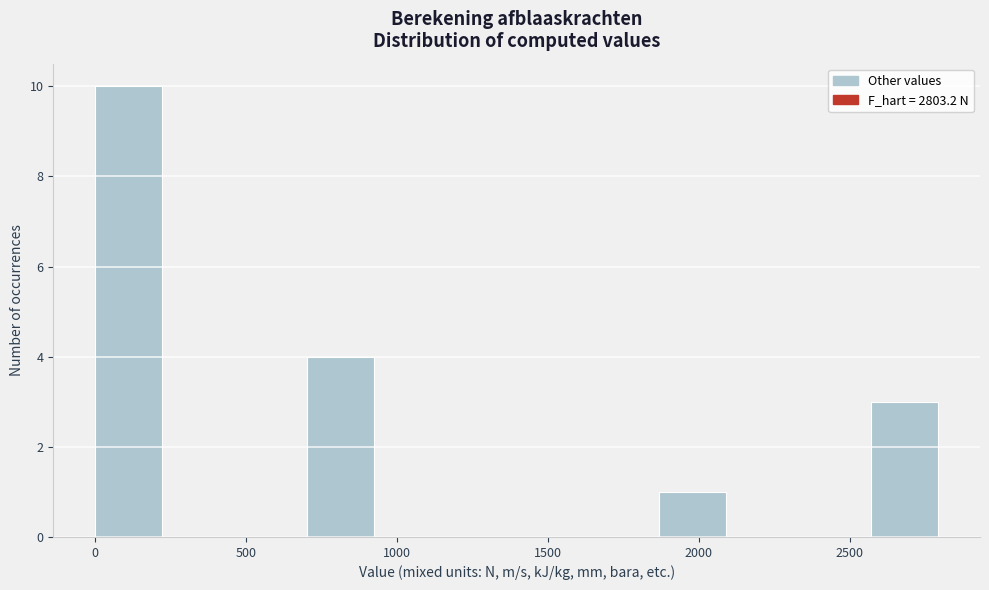

Which range on the x-axis has the tallest bar?

0 to 250